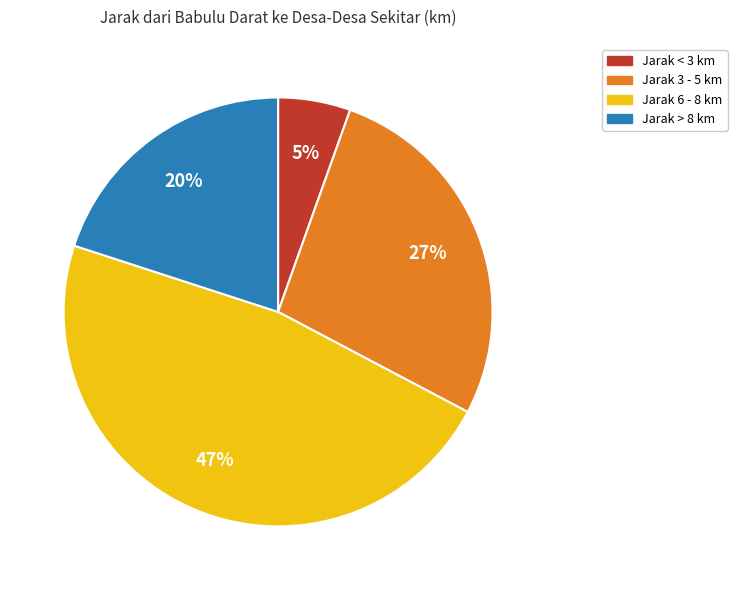

What is the largest slice in the pie chart?

Jarak 6 - 8 km